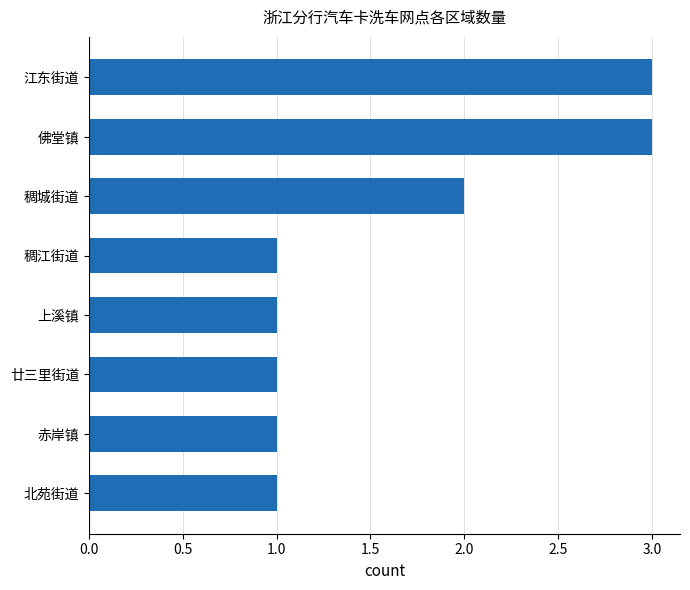

What is the maximum value shown in the chart?

3